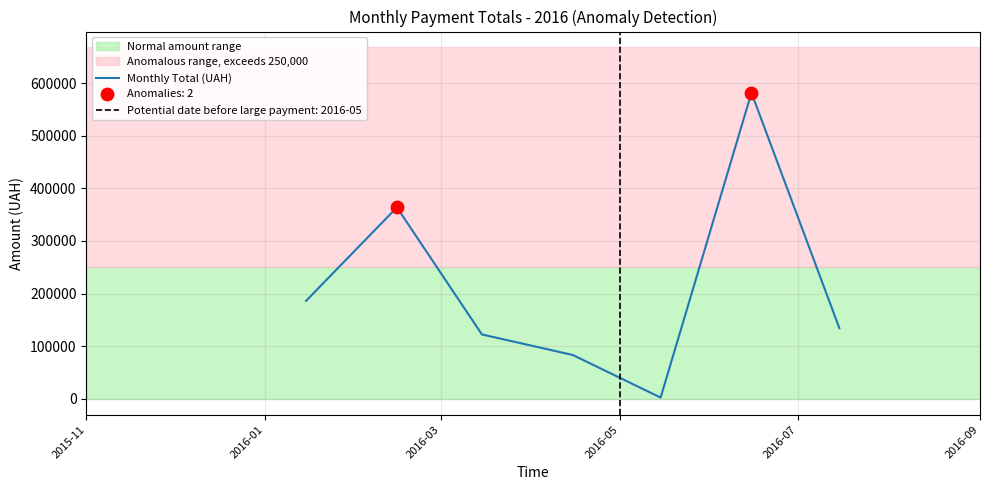

What is the maximum value for Monthly Total (UAH)?

581534.4